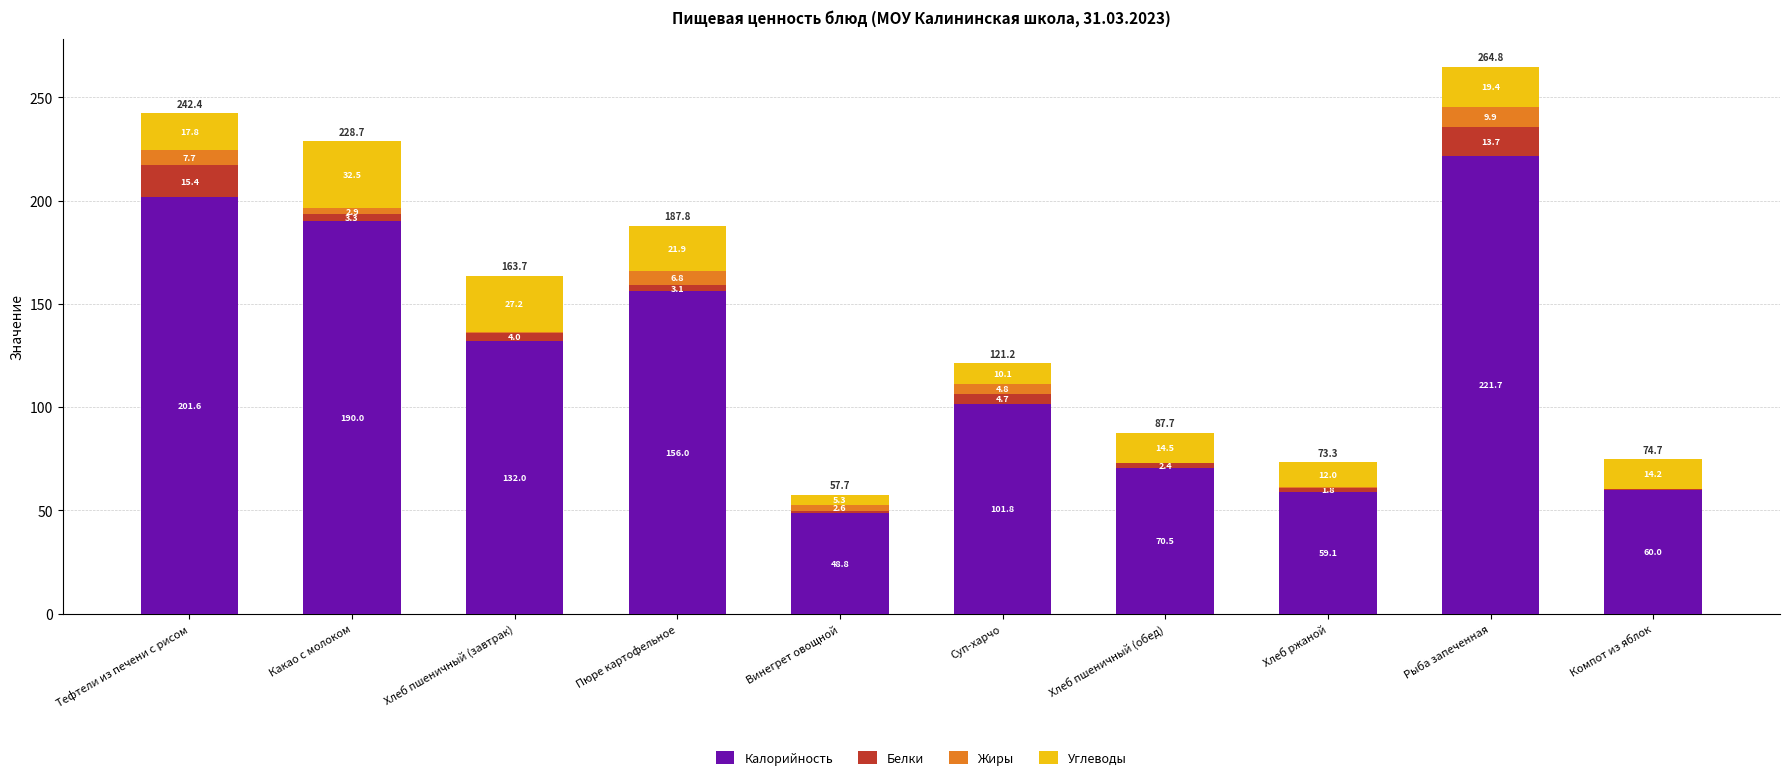

How many distinct data groups are displayed?

4